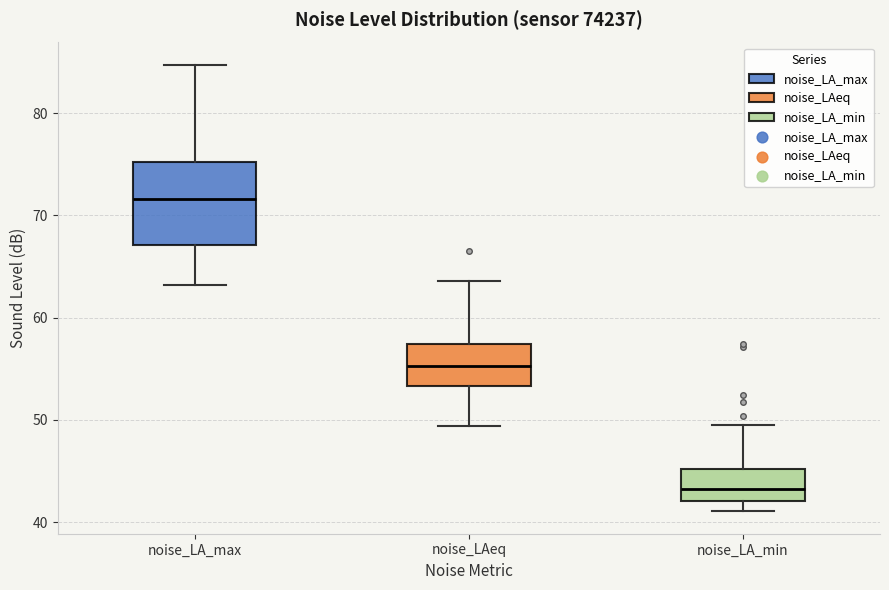

Reading left to right, transcribe this box plot: for each box, give where its median line is, the range the box spans, and where its two whiskers end, as read against the y-axis. The values are not printed on the chart, so give them approximately, as read against the axis.

noise_LA_max: median 72, box 67 to 75, whiskers 63 to 85
noise_LAeq: median 55, box 53 to 57, whiskers 49 to 64
noise_LA_min: median 43, box 42 to 45, whiskers 41 to 50